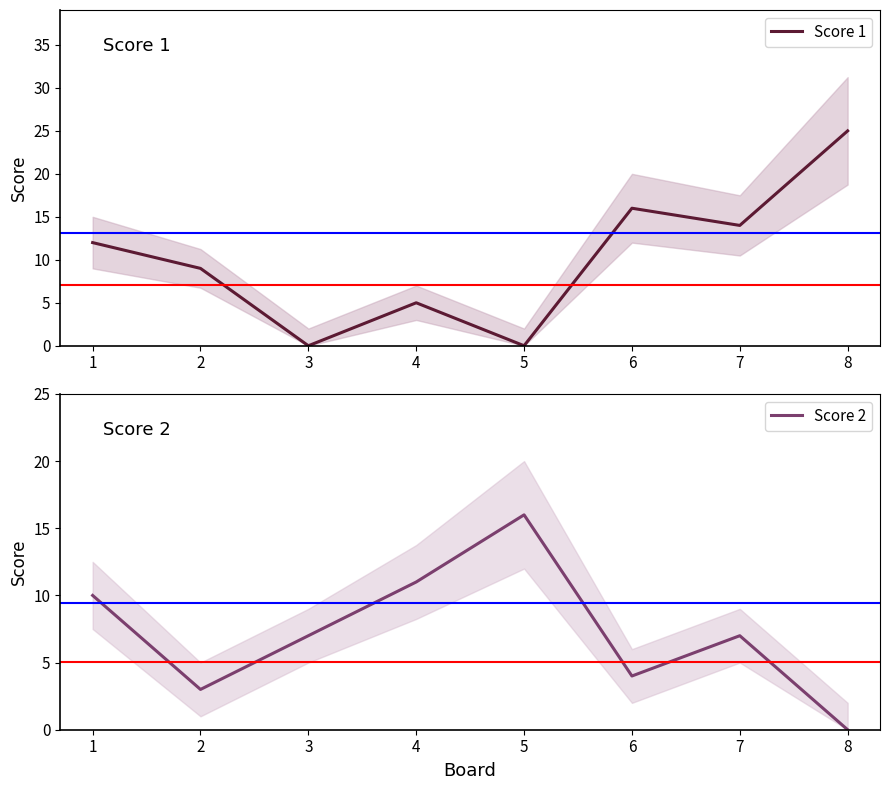

What is the value of the Score 1 point at the 4th from the left?

5